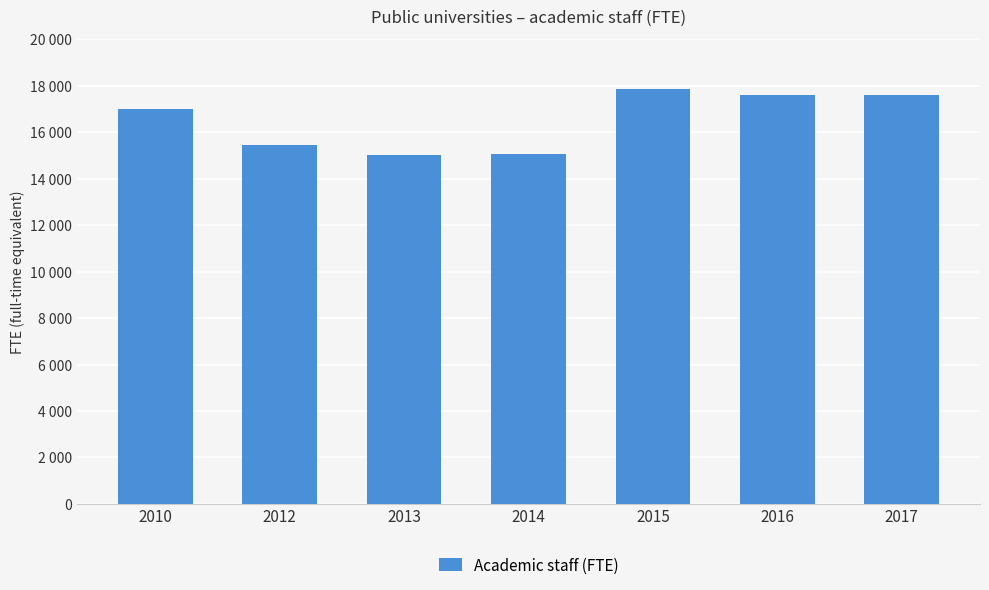

At which label does the data first exceed 16990?

2010